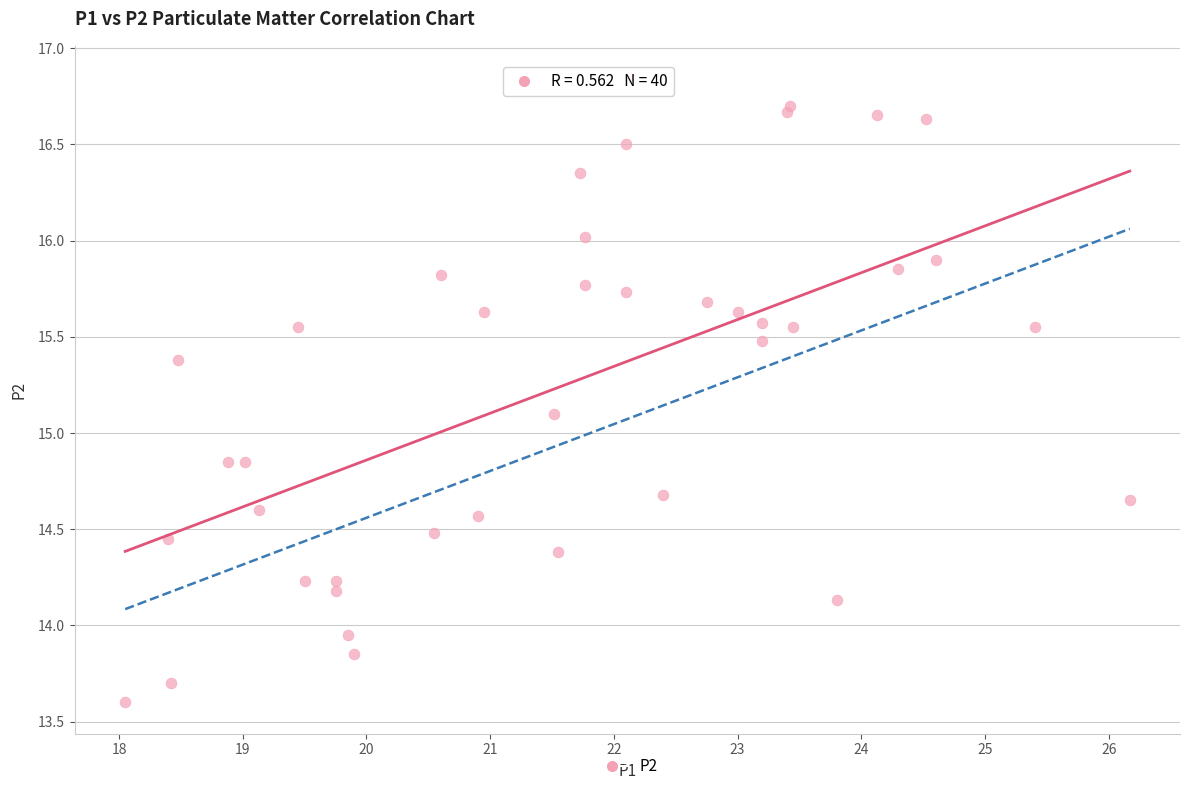

What Y value in the scatter plot is closest to 15?

15.1